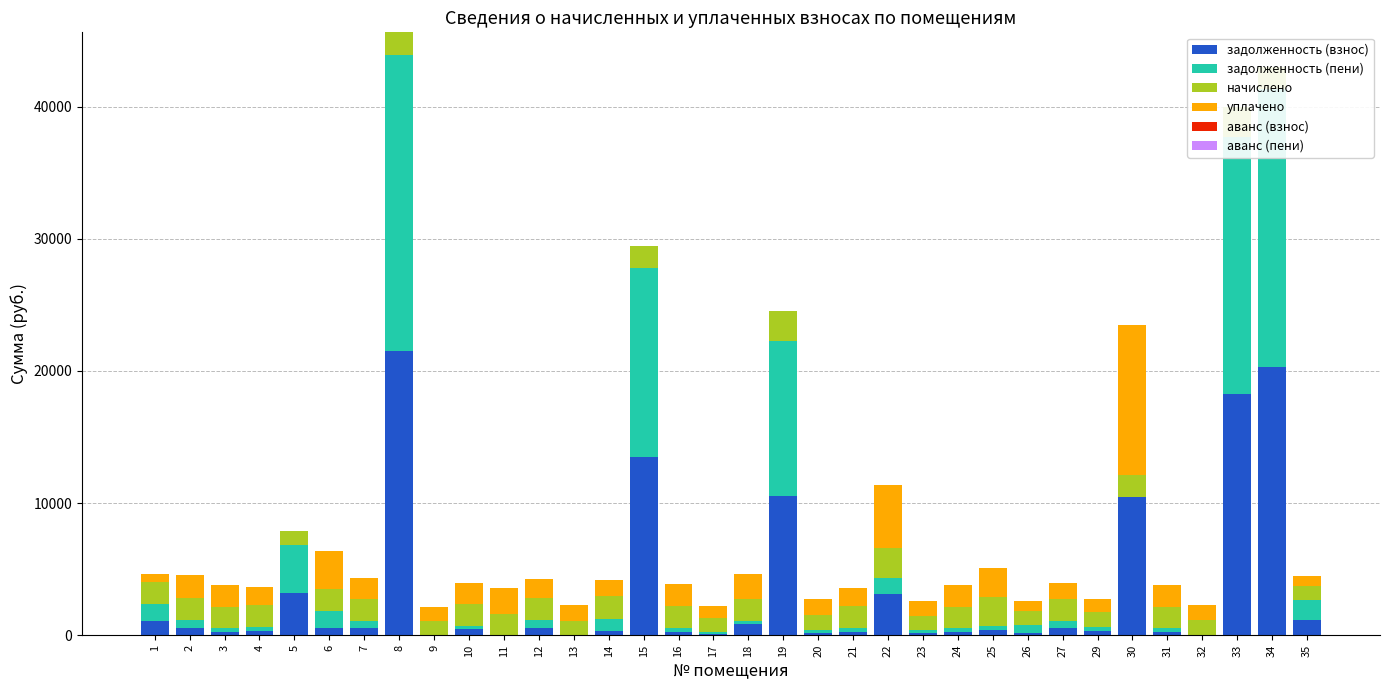

How many data points does each series have?

34